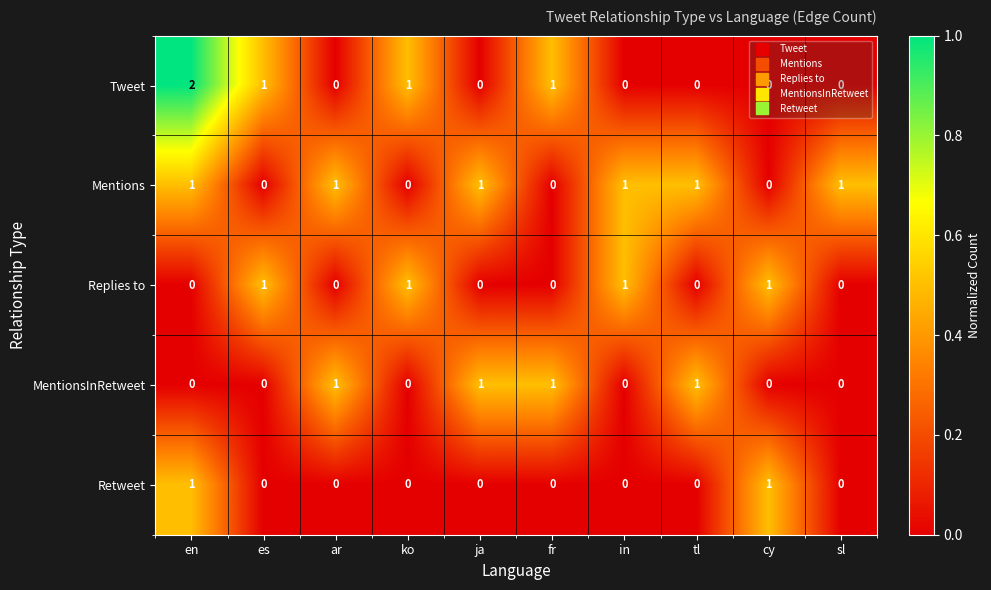

What is the sum of all Mentions values?

6